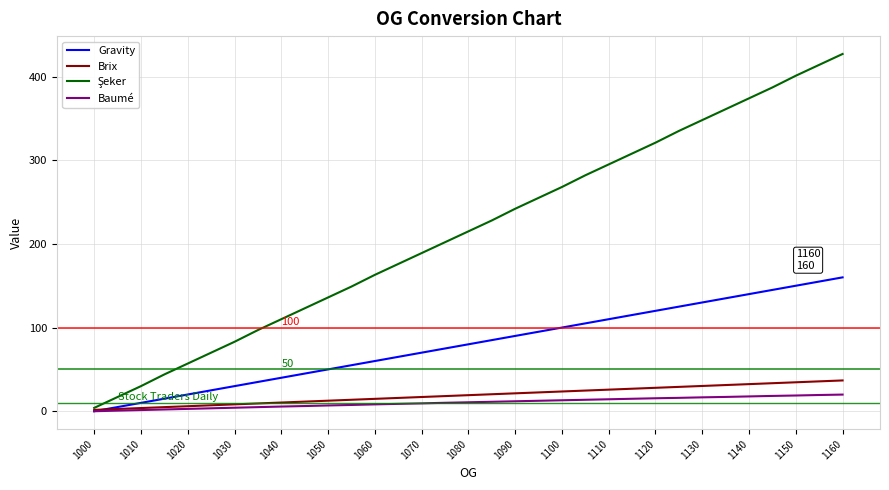

What is the highest value of the Baumé series?

19.9